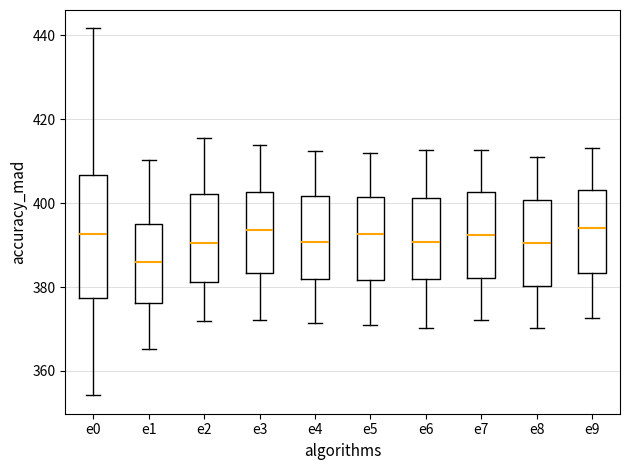

Where does the median line of the box for e2 sit on the y-axis? The values are not printed on the chart, so give them approximately, as read against the axis.

390